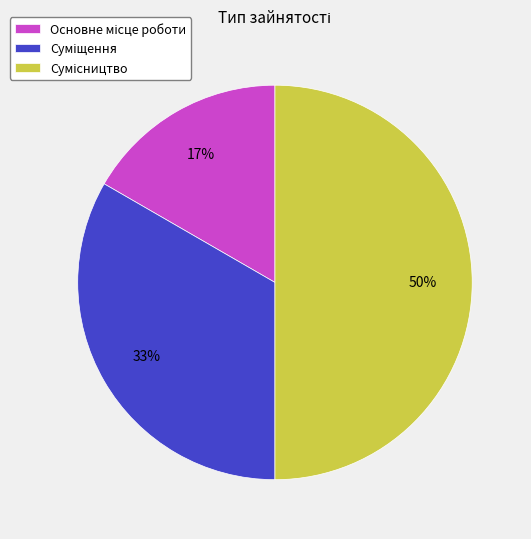

To the nearest percent, what is the average slice percentage?

33%